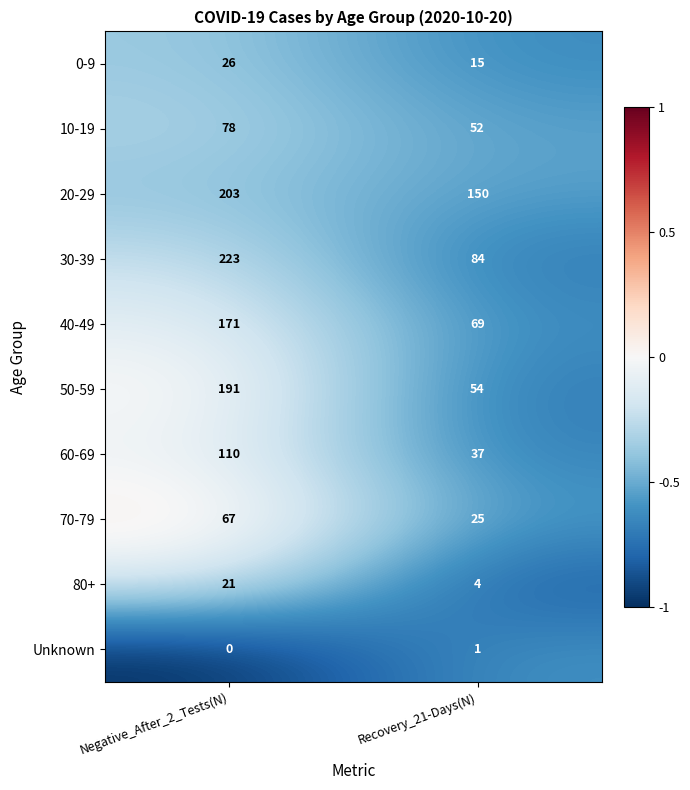

At which category does the chart reach its peak across all series?

Negative_After_2_Tests(N)